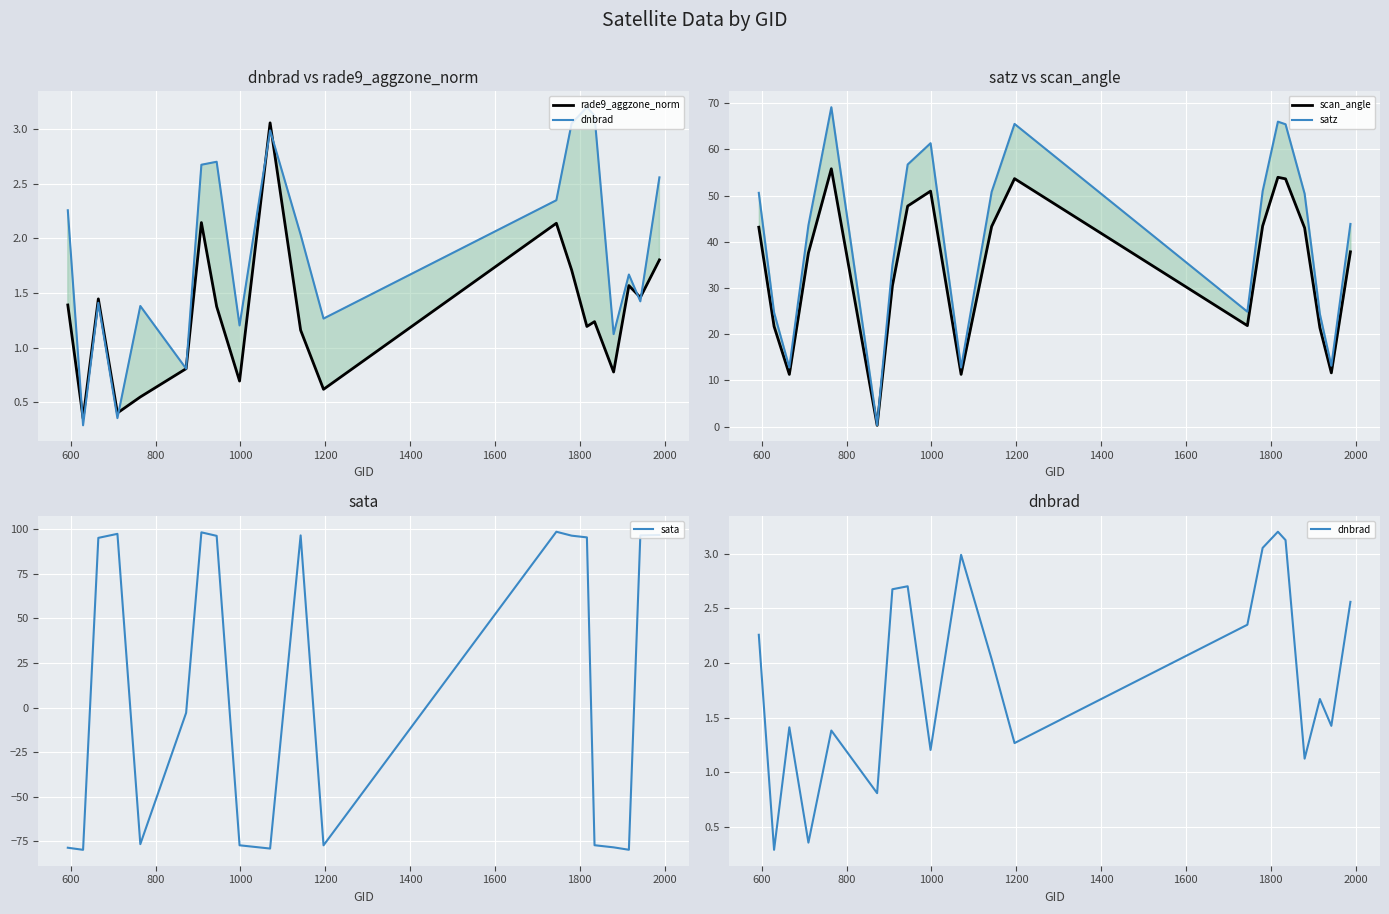

Reading left to right, list all the values displayed in this chart.

rade9_aggzone_norm: 1.4	0.4	1.4	0.4	0.6	0.8	2.1	1.4	0.7	3.1	1.2	0.6	2.1	1.7	1.2	1.2	0.8	1.6	1.5	1.8
dnbrad: 2.3	0.3	1.4	0.4	1.4	0.8	2.7	2.7	1.2	3.0	2.0	1.3	2.3	3.1	3.2	3.1	1.1	1.7	1.4	2.6
scan_angle: 43.2	21.7	11.3	37.6	55.8	0.3	30.5	47.7	51.0	11.3	43.3	53.7	21.9	43.4	54.0	53.6	43.0	21.4	11.6	37.8
satz: 50.6	24.7	12.8	43.6	69.1	0.3	34.9	56.7	61.3	12.8	50.8	65.5	24.9	50.9	66.0	65.4	50.4	24.3	13.2	43.9
sata: -78.5	-79.7	95.2	97.4	-76.5	-2.9	98.3	96.3	-77.1	-79.0	96.6	-77.2	98.6	96.4	95.5	-77.1	-78.3	-79.6	96.6	96.8